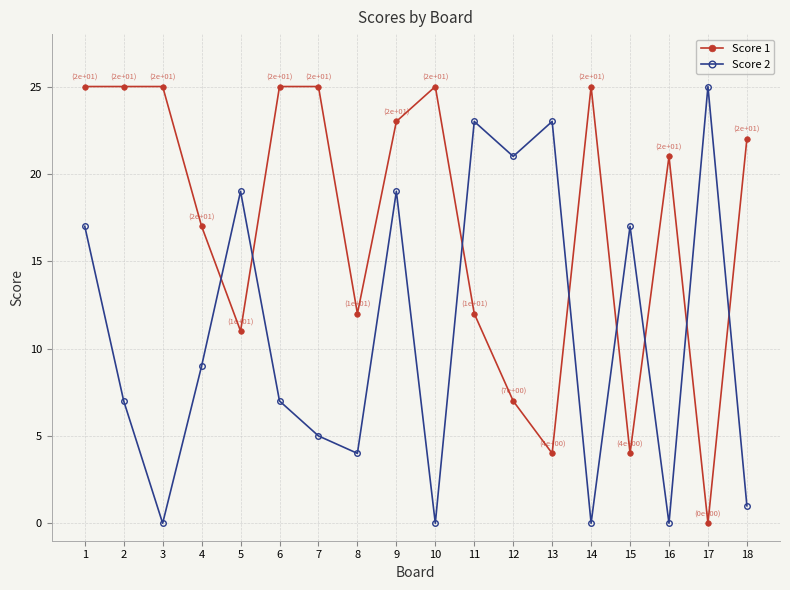

How many values in Score 1 are above zero?

17